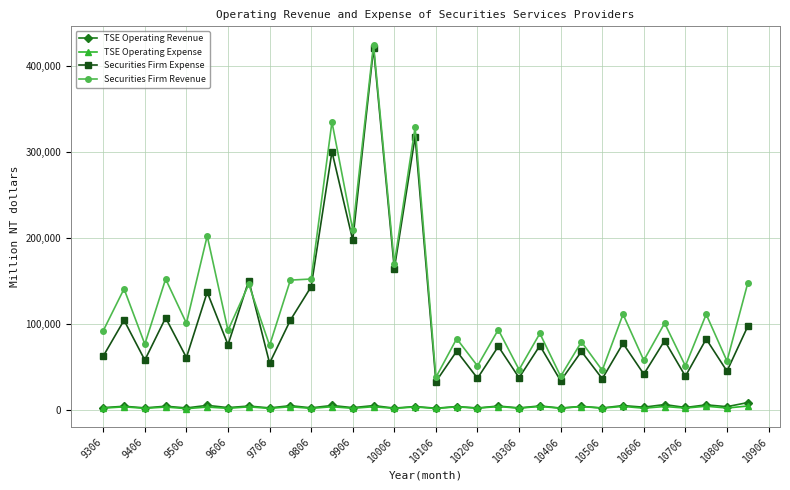

Which series has the widest spread of values?

Securities Firm Expense